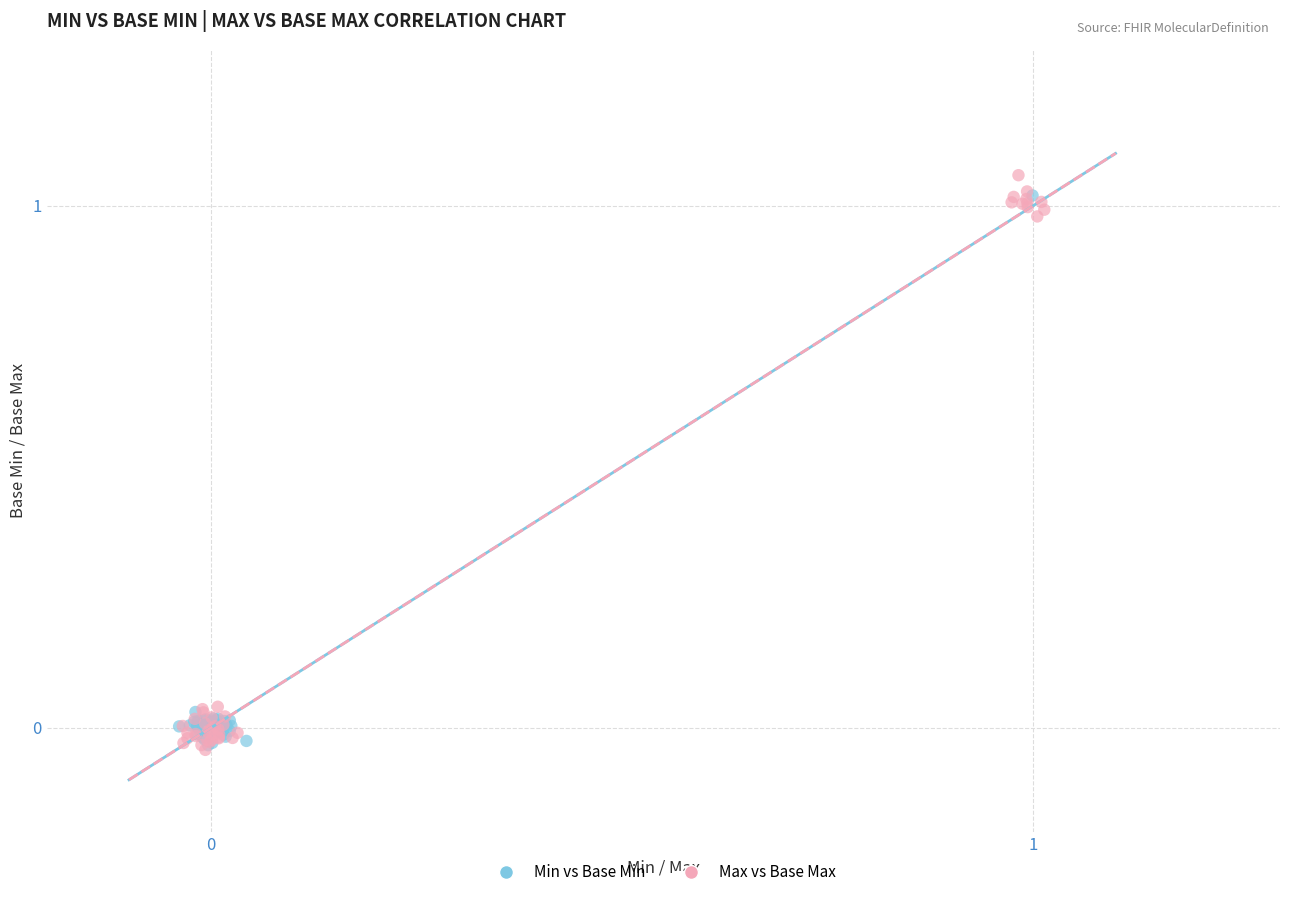

Which series has the widest spread of Y values?

Max vs Base Max